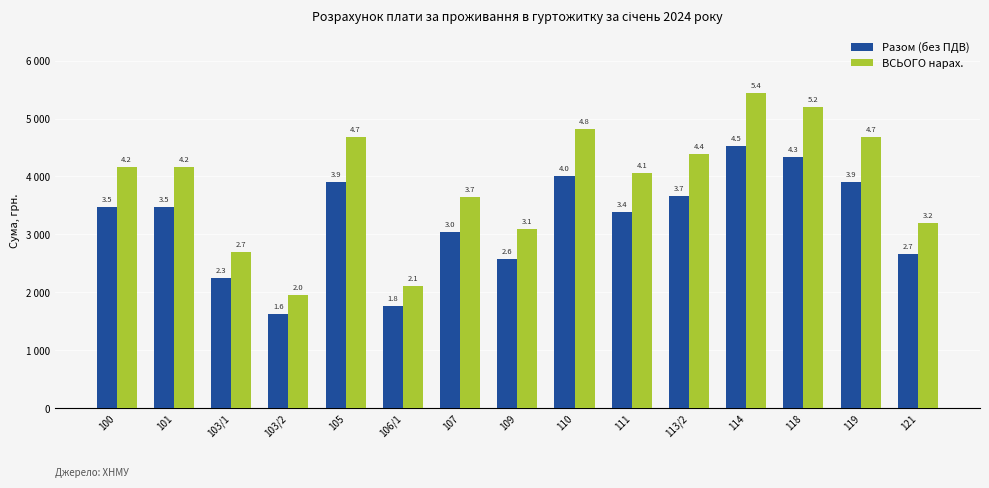

Which category has the lowest value in the ВСЬОГО нарах. series?

103/2